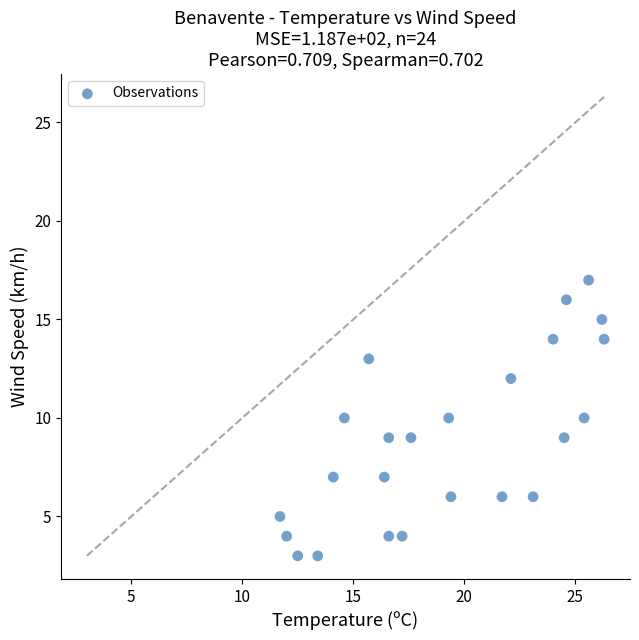

What is the range of Y values (max minus min)?

14